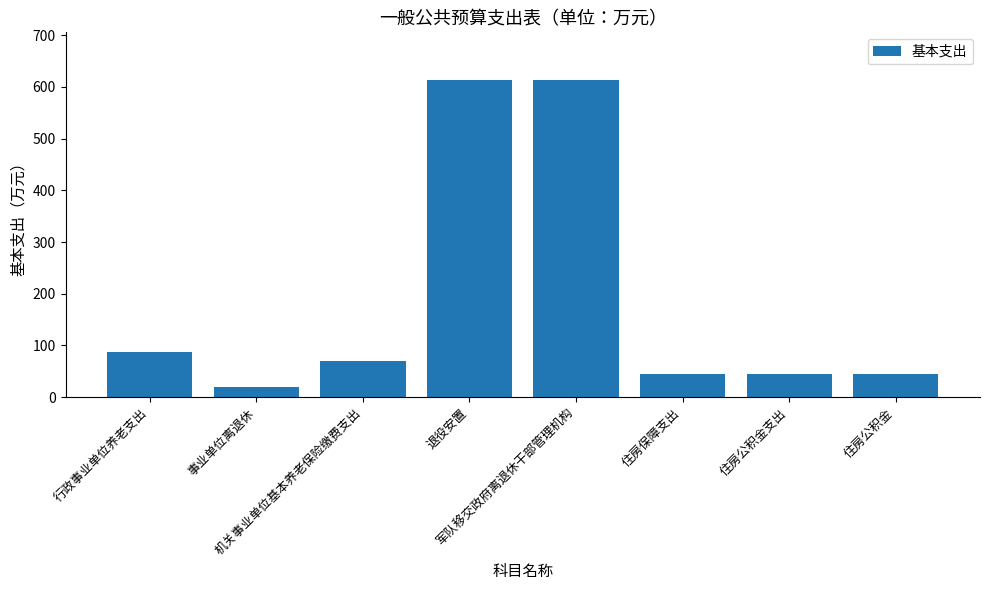

At which label is the value closest to 316?

行政事业单位养老支出